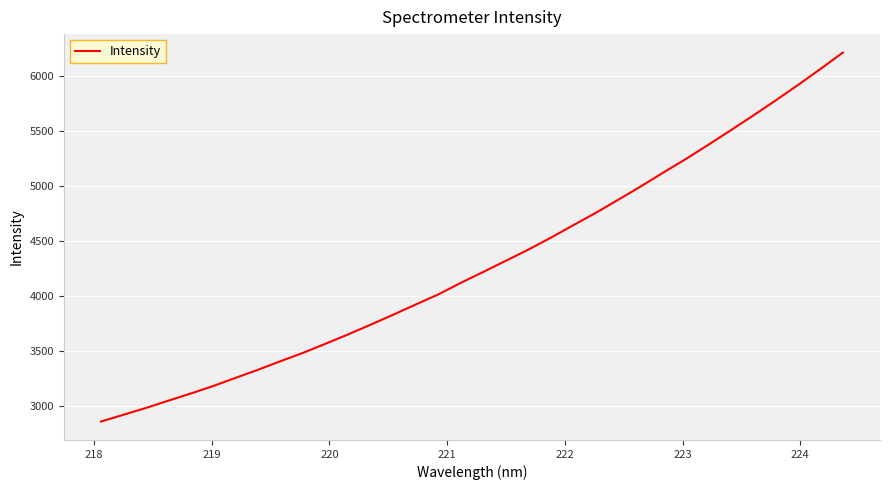

What is the smallest value displayed?

2860.5